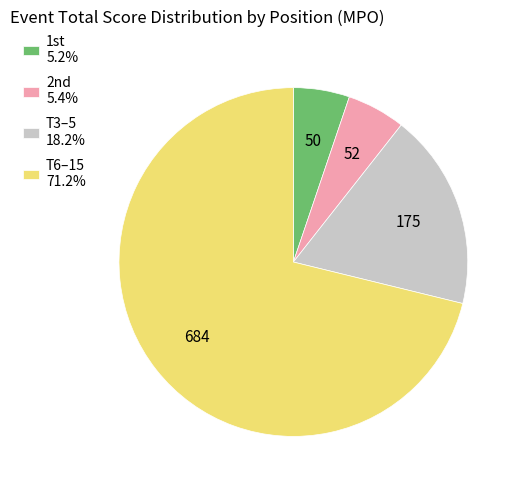

What is the ratio of the value at T6–15 71.2% to the value at T3–5 18.2%?

3.9